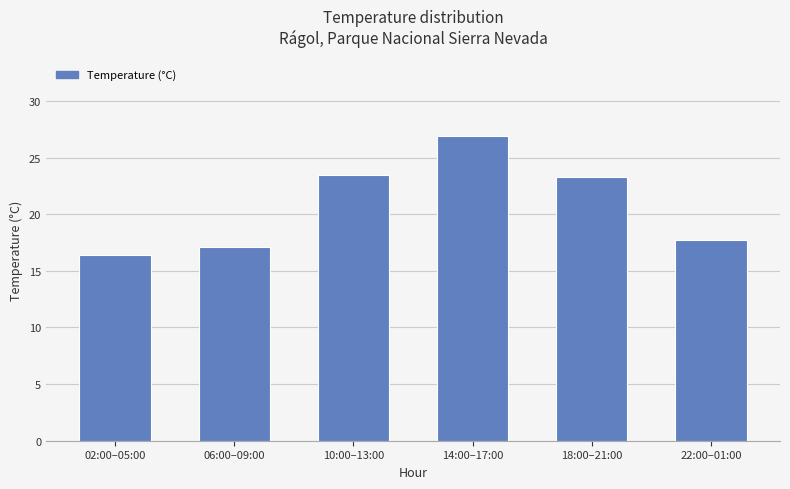

What is the difference between the second highest and minimum values?

7.1